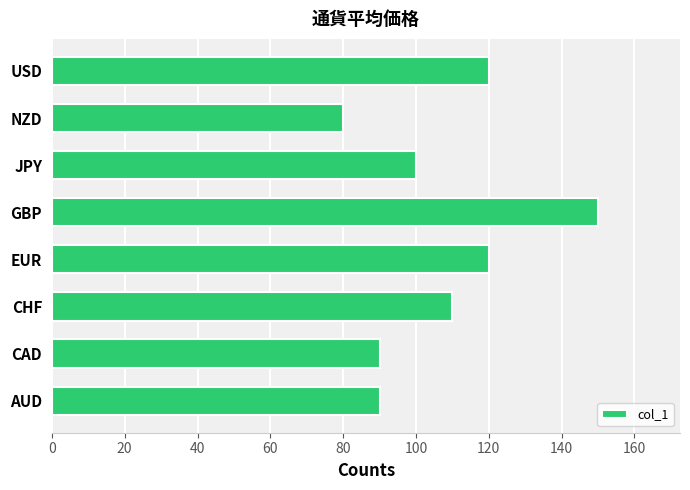

The chart shows a value of 173 at JPY. True or false?

False